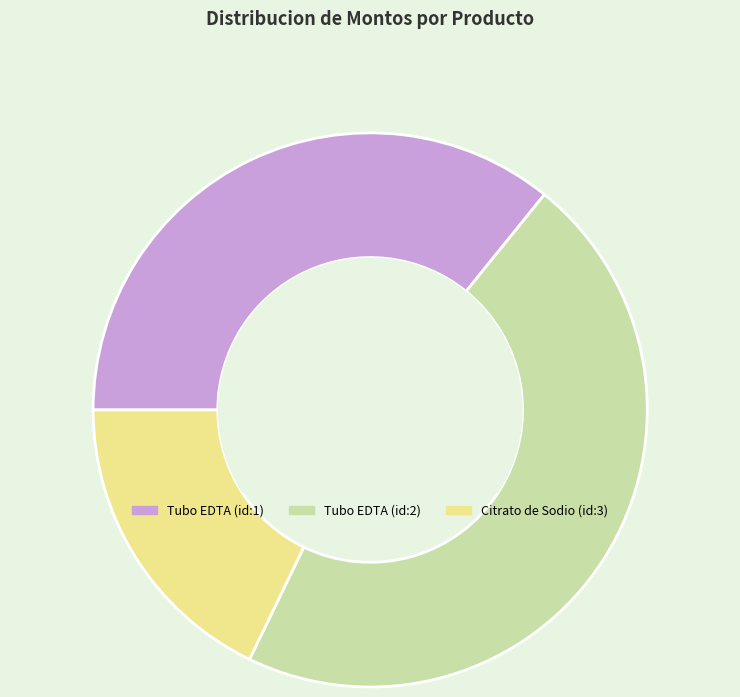

Is there a majority slice in this chart?

No